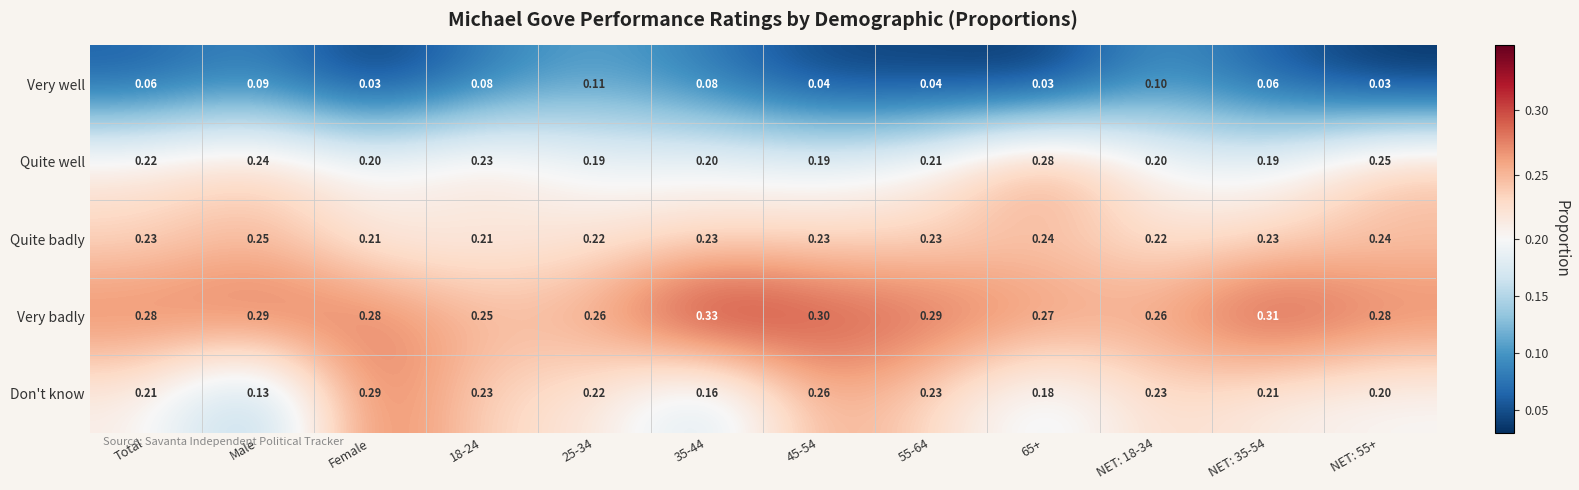

List the series in order of their peak value, highest first.

Very badly, Don't know, Quite well, Quite badly, Very well